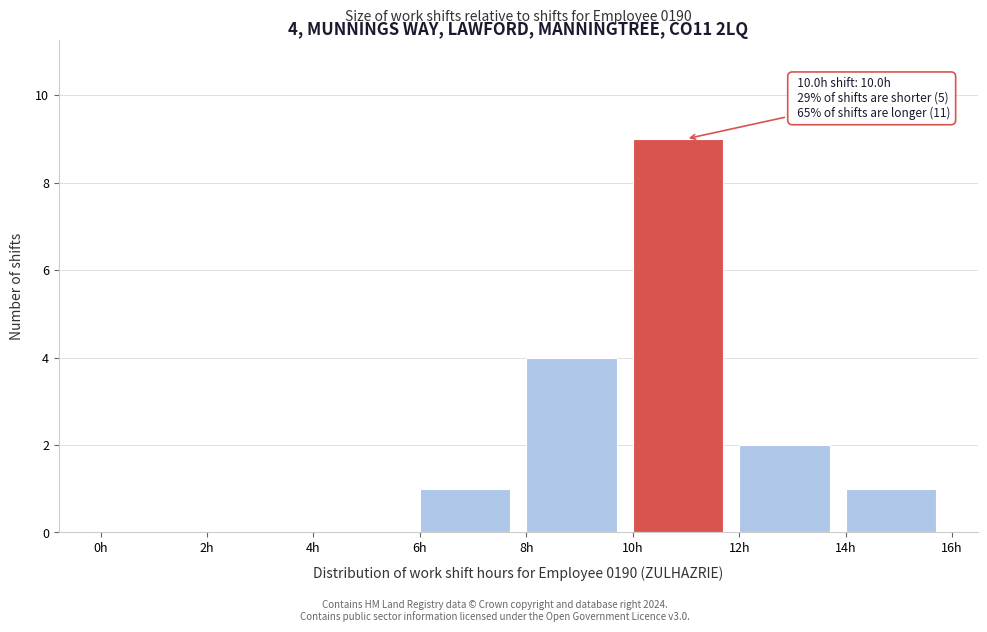

Which range on the x-axis has the tallest bar?

10 to 12